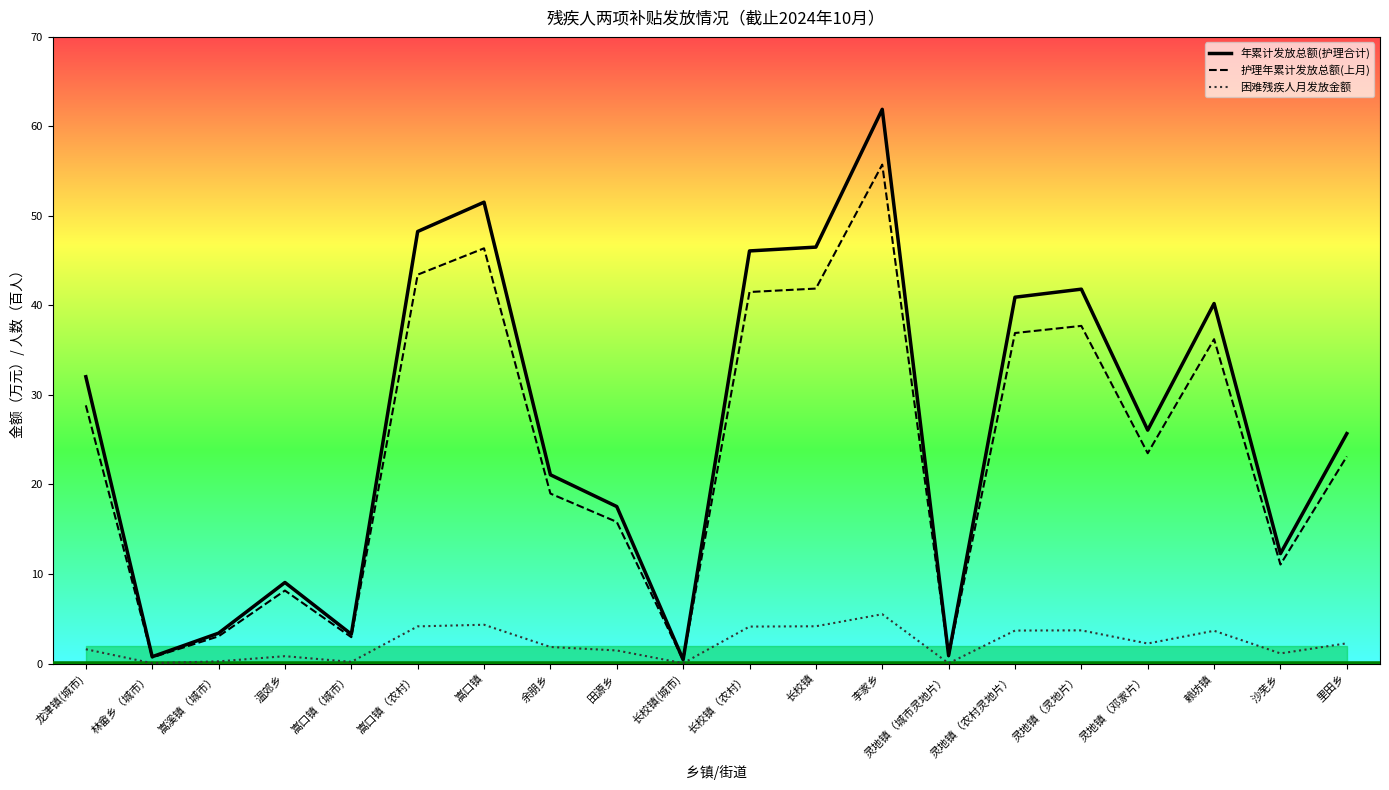

Is the value of 护理年累计发放总额(上月) at 林畲乡（城市） greater than the value of 年累计发放总额(护理合计) at 李家乡?

No